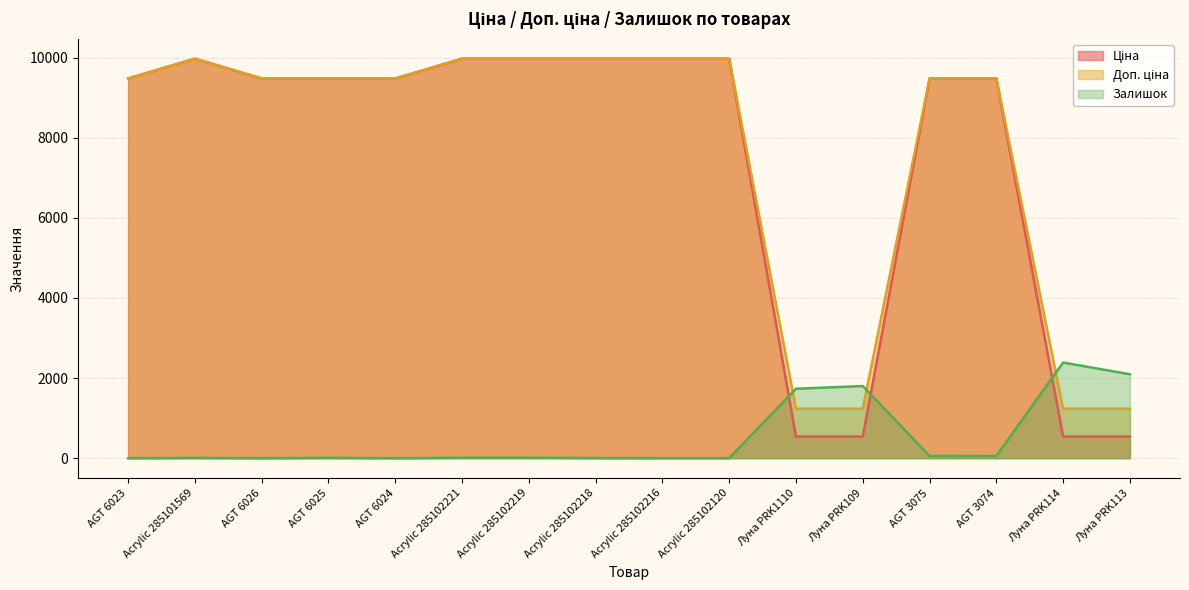

At which category is the sum across all series the highest?

Acrylic 285102221